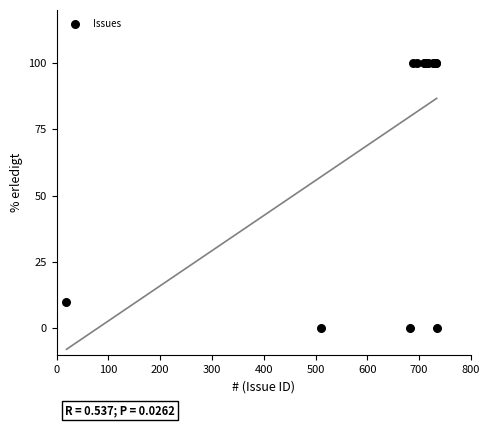

What Y value in the scatter plot is closest to 50?

10